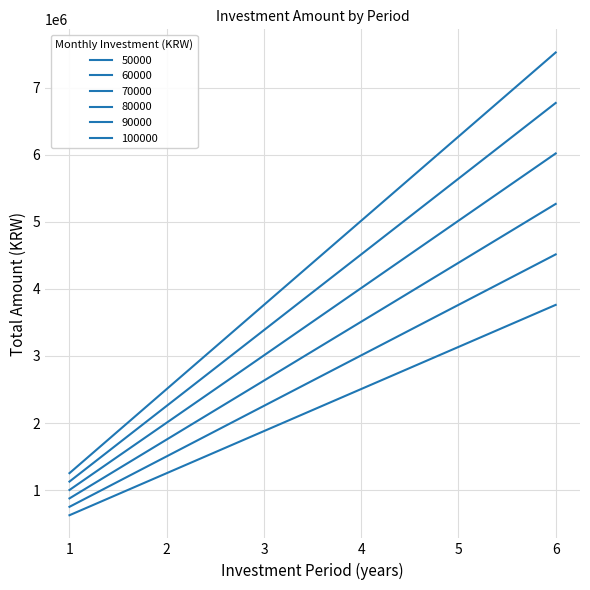

What is the difference between the 70000 values at 4 and 5?

877590